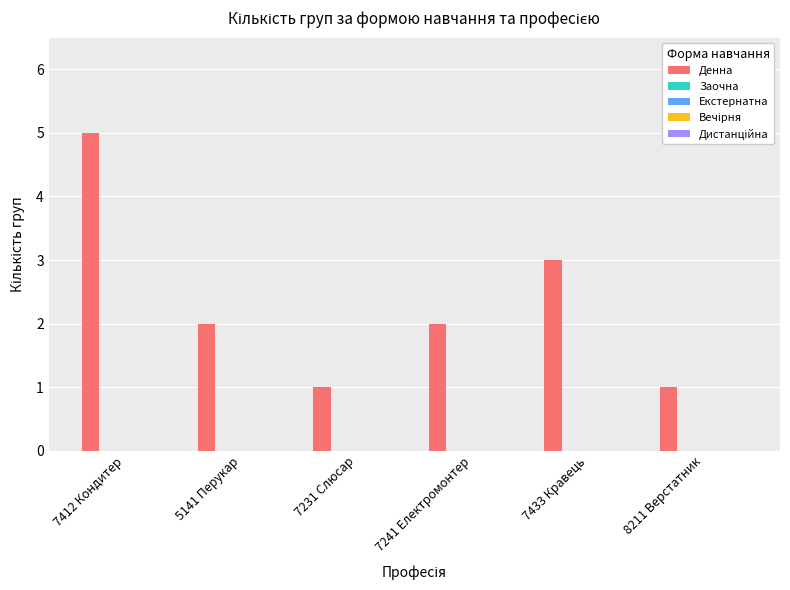

What is the sum of all values?

14